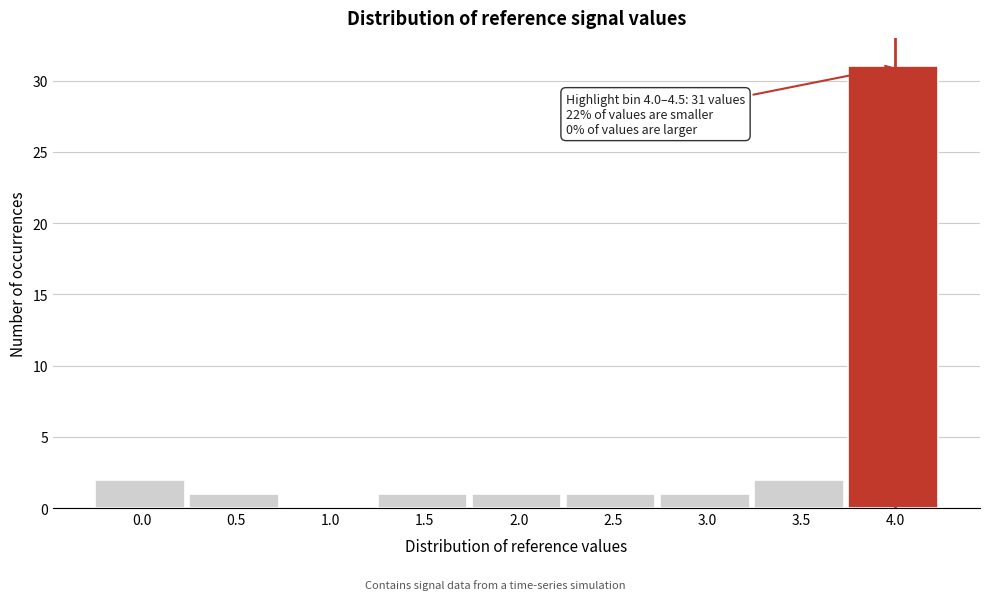

Reading left to right, extract all data points from this chart.

0.0=2	0.5=1	1.0=0	1.5=1	2.0=1	2.5=1	3.0=1	3.5=2	4.0=31